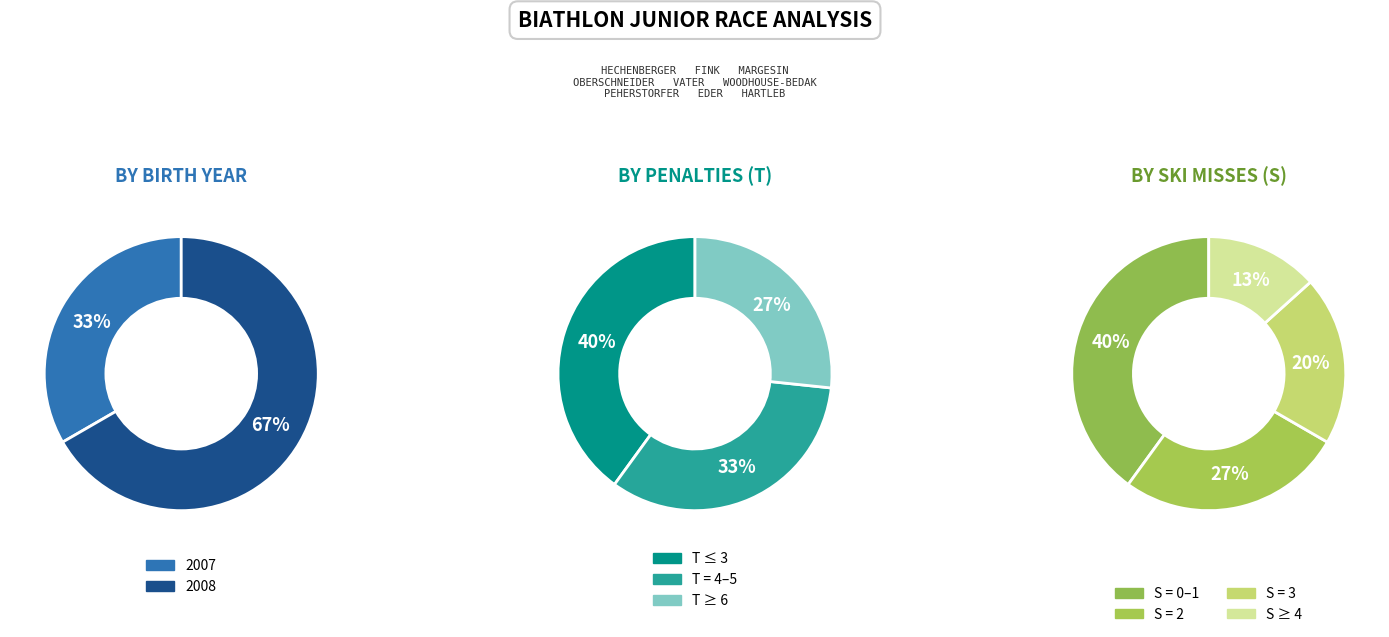

What is the total percentage of Jahrgang_2008 and Jahrgang_2007?

100.0%